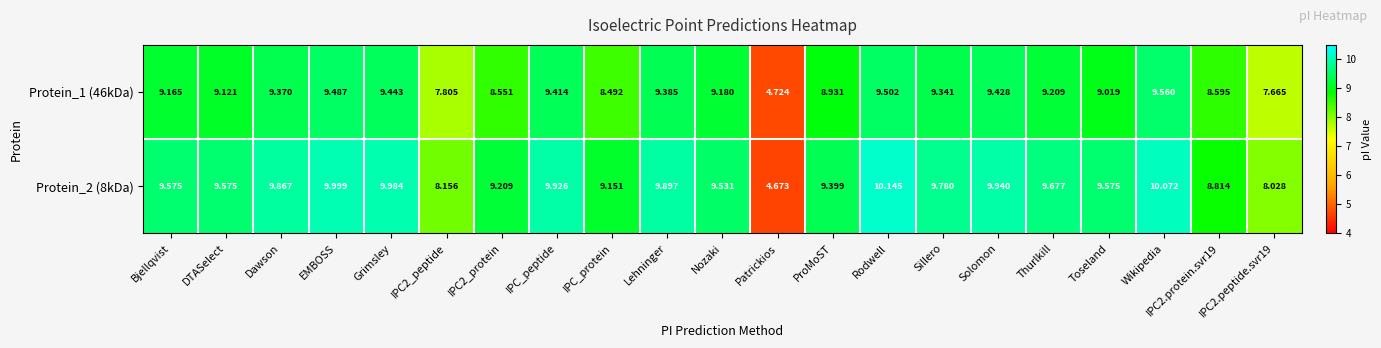

Which category has the lowest value in the Protein_1 (46kDa) series?

Patrickios